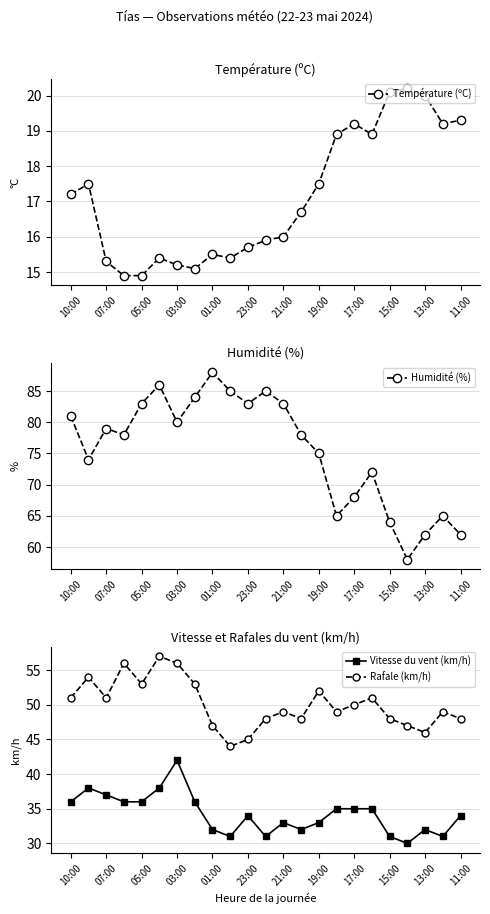

How many data points in Humidité (%) are less than 78?

10